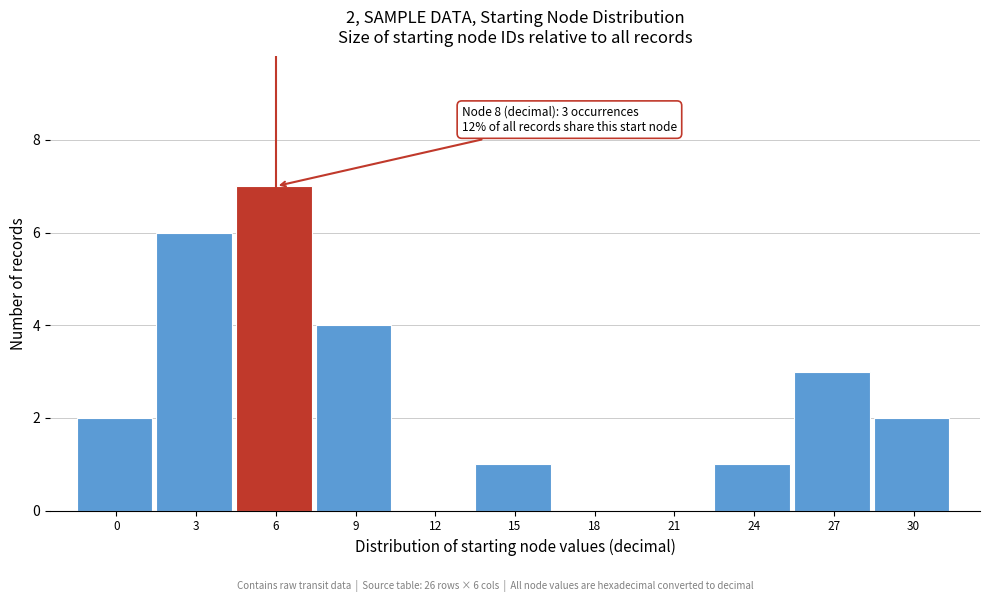

Reading left to right, transcribe all the data shown in this chart.

0=2	3=6	6=7	9=4	12=0	15=1	18=0	21=0	24=1	27=3	30=2